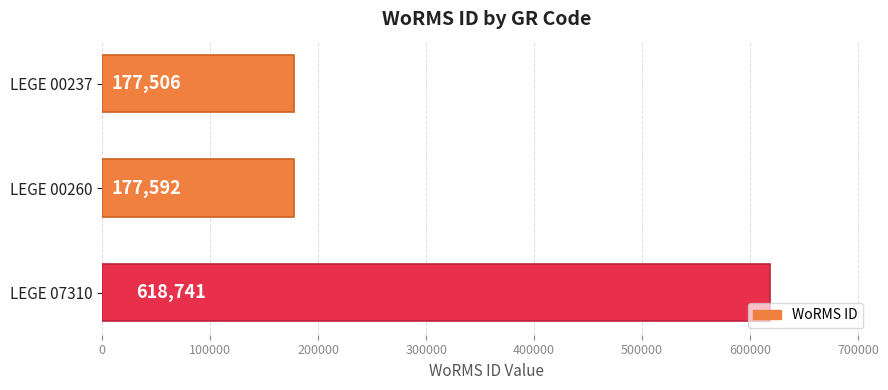

What is the smallest value displayed?

177506